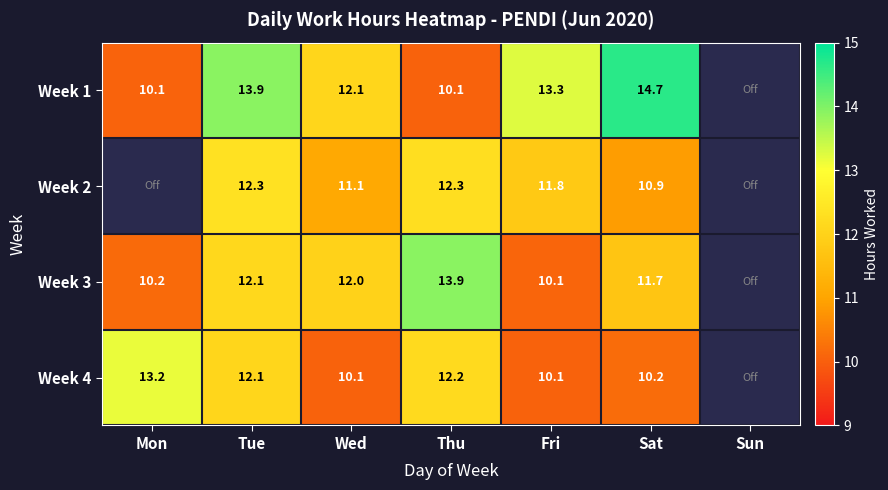

Is the value of Week 1 at Fri greater than the value of Week 3 at Mon?

Yes